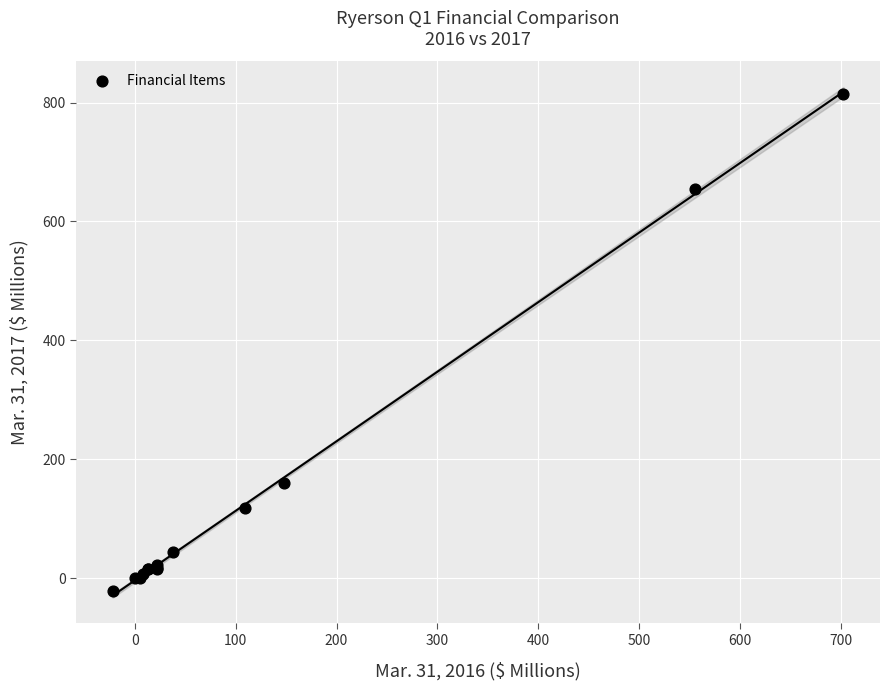

What Y value in the scatter plot is closest to 396?

160.6